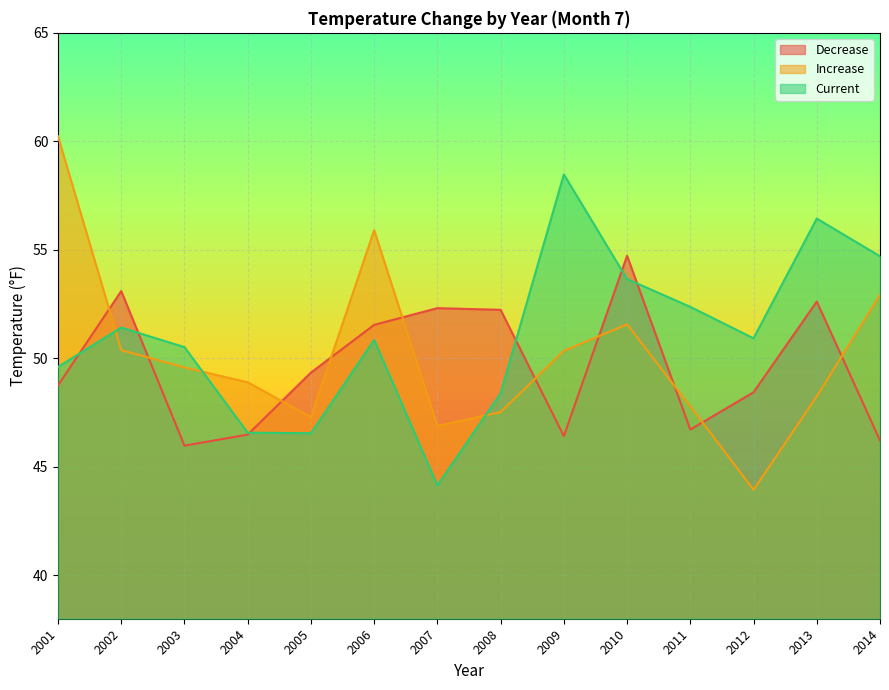

Between 2003 and 2001, which is larger?

2001